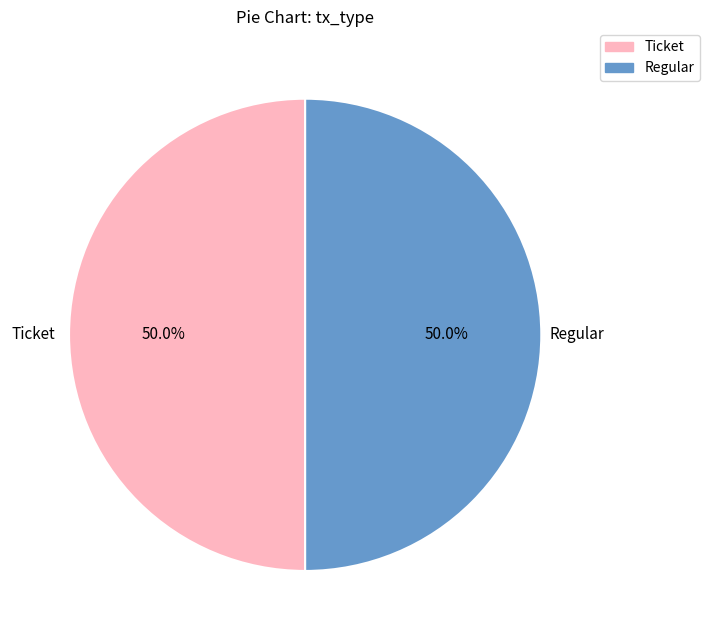

Is the sum of Ticket and Regular greater than half?

Yes